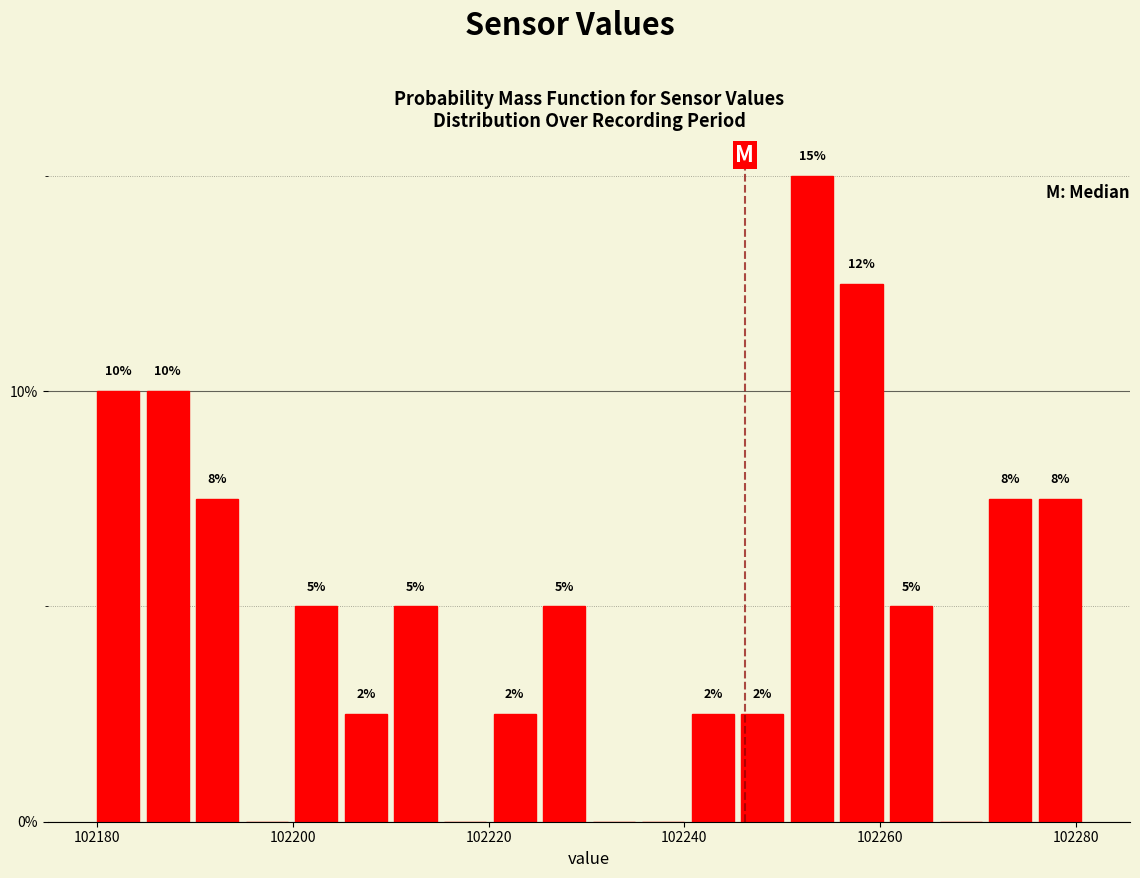

Around what value on the x-axis is the tallest bar? Give the approximate position of its centre, as read against the axis.

102254